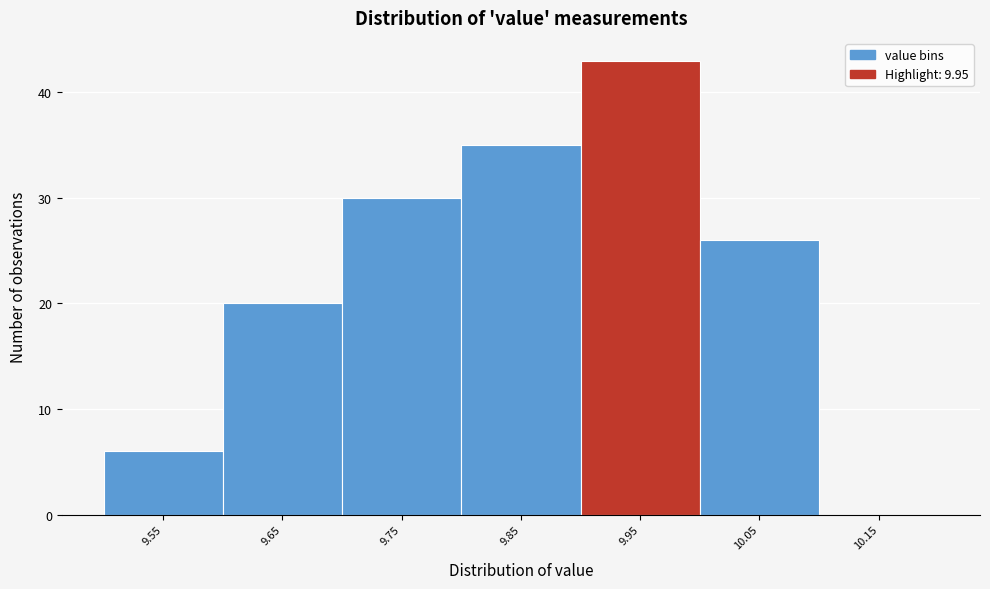

Reading left to right, what are all the values shown in this chart?

9.55=6	9.65=20	9.75=30	9.85=35	9.95=43	10.05=26	10.15=0